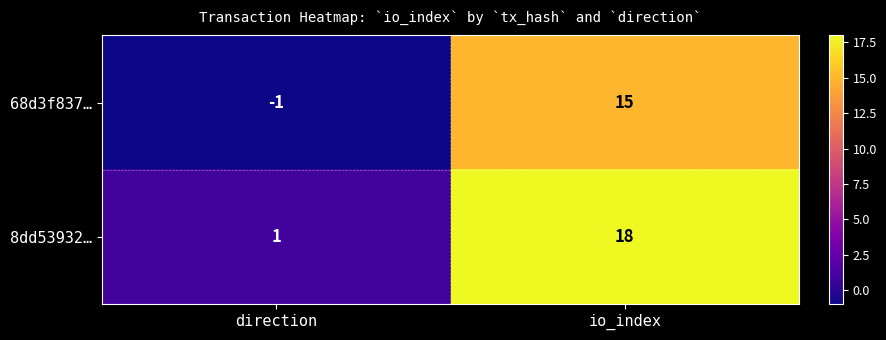

What is the difference between the maximum and minimum values in the 8dd53932… series?

17